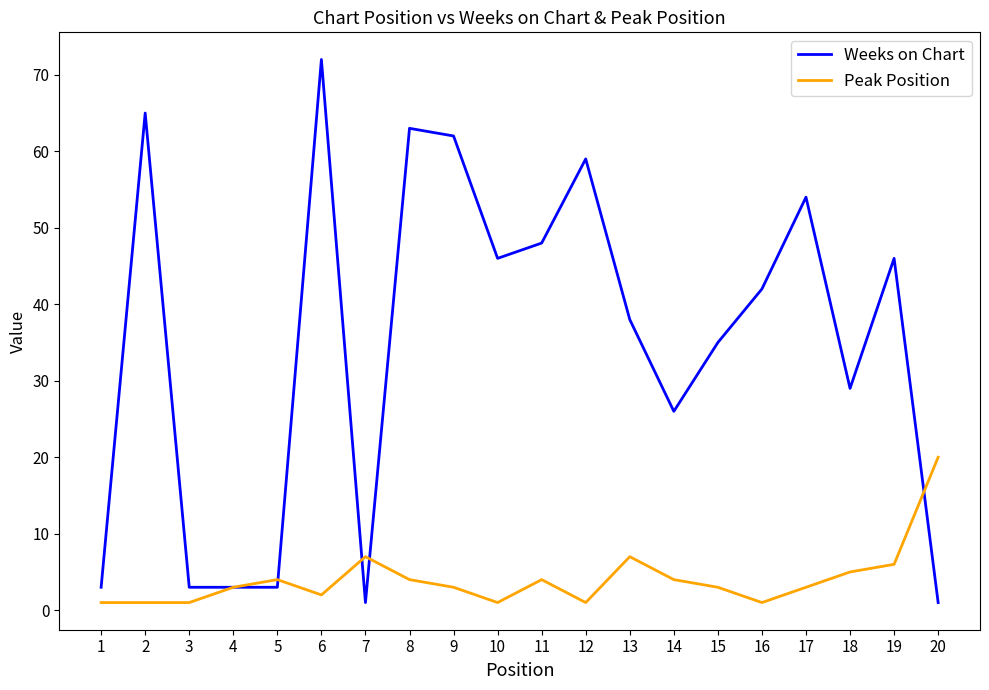

Which series ends up on top after the final intersection of Peak Position and Weeks on Chart?

Peak Position